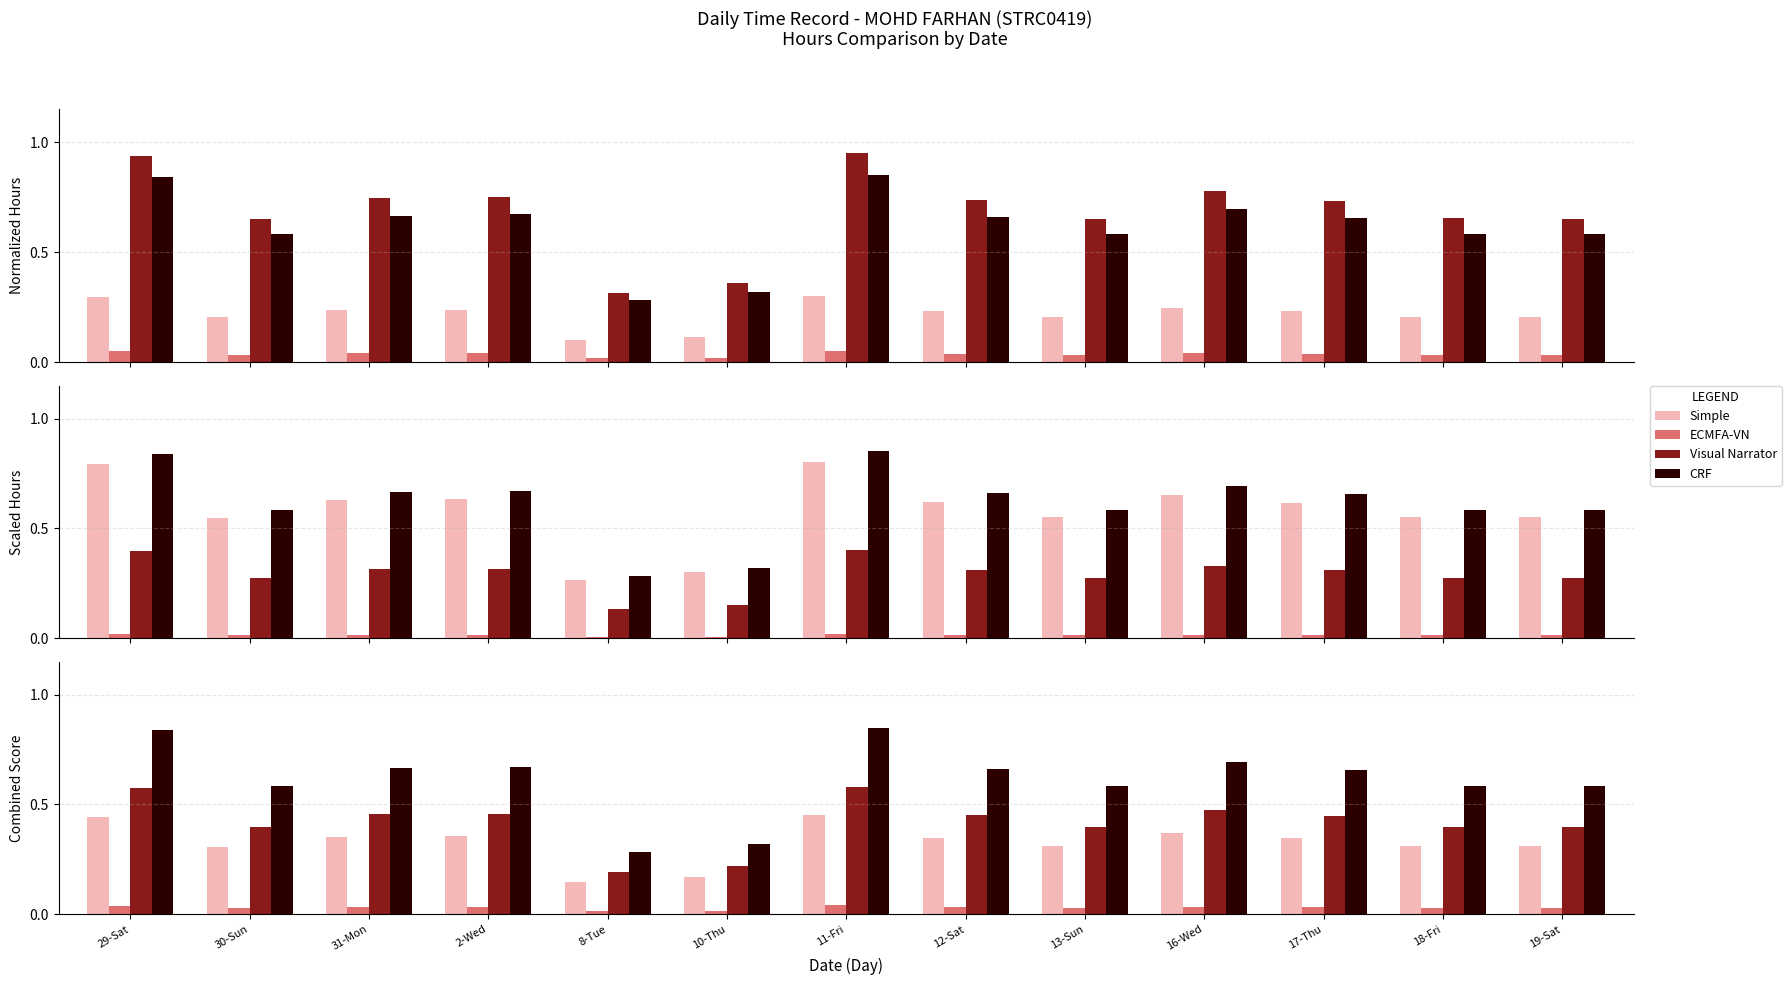

List the series in order of their overall mean, highest first.

CRF, Visual Narrator, Simple, ECMFA-VN